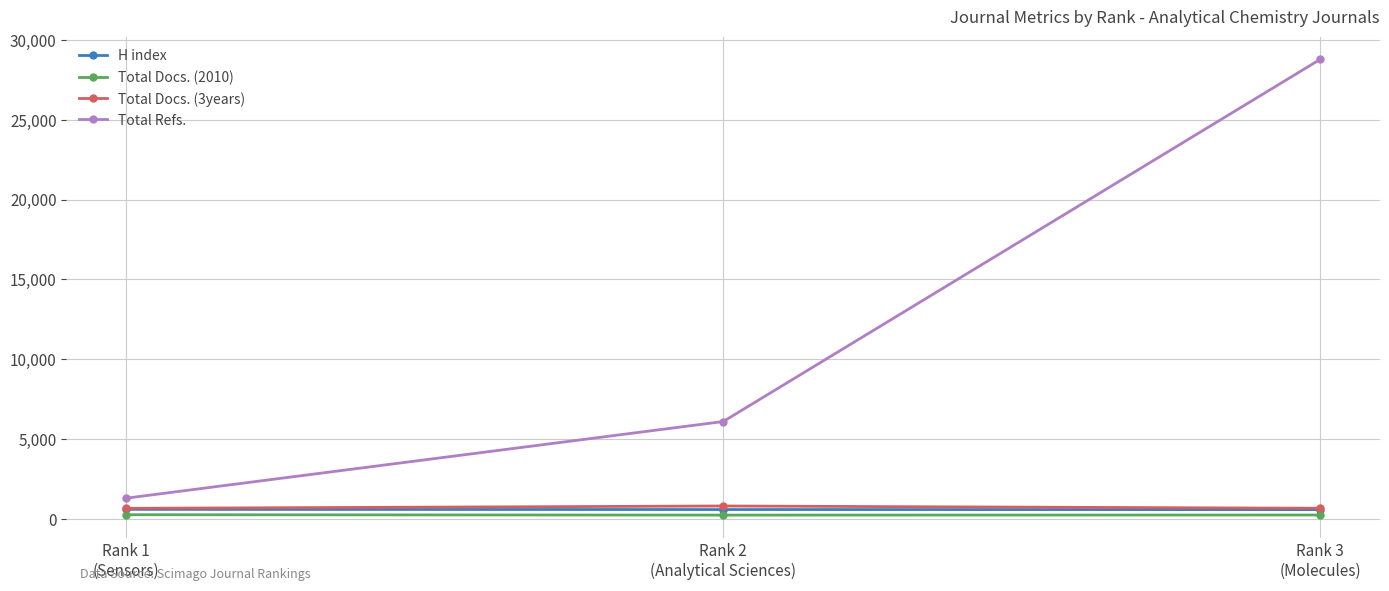

What is the minimum value shown in the chart?

221